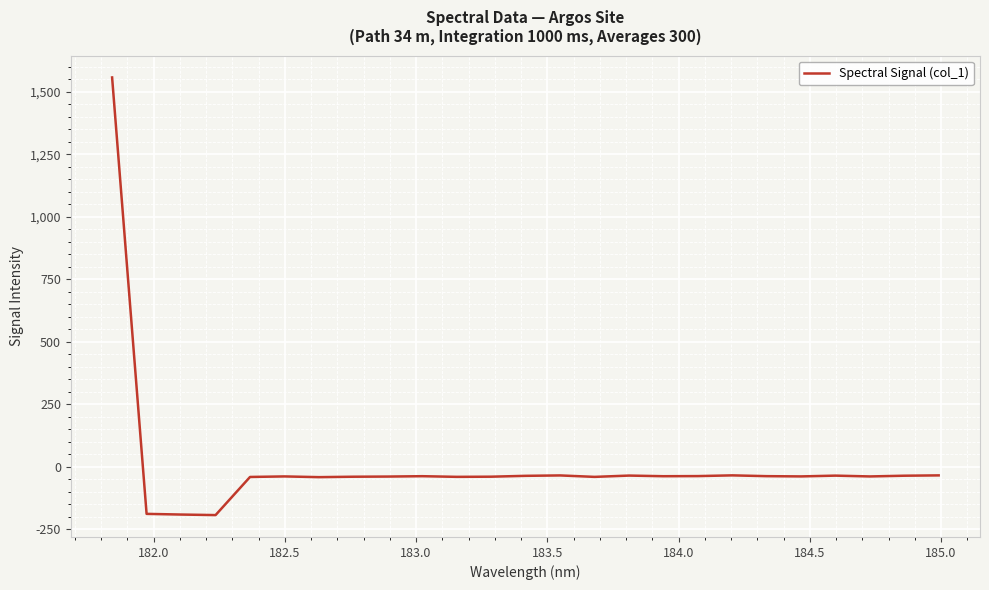

What is the smallest value displayed?

-193.3